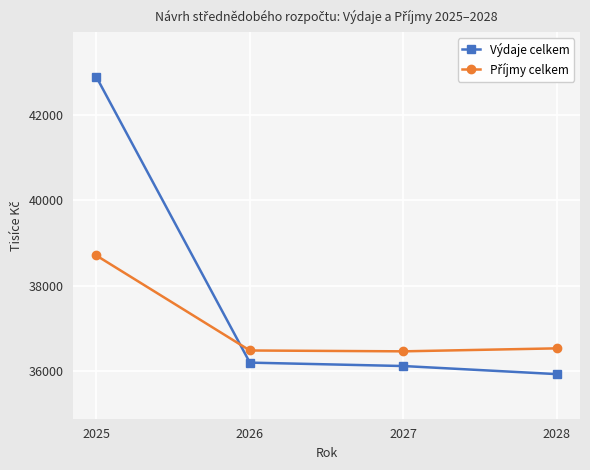

What is the approximate value of Výdaje celkem at 2026?

36190